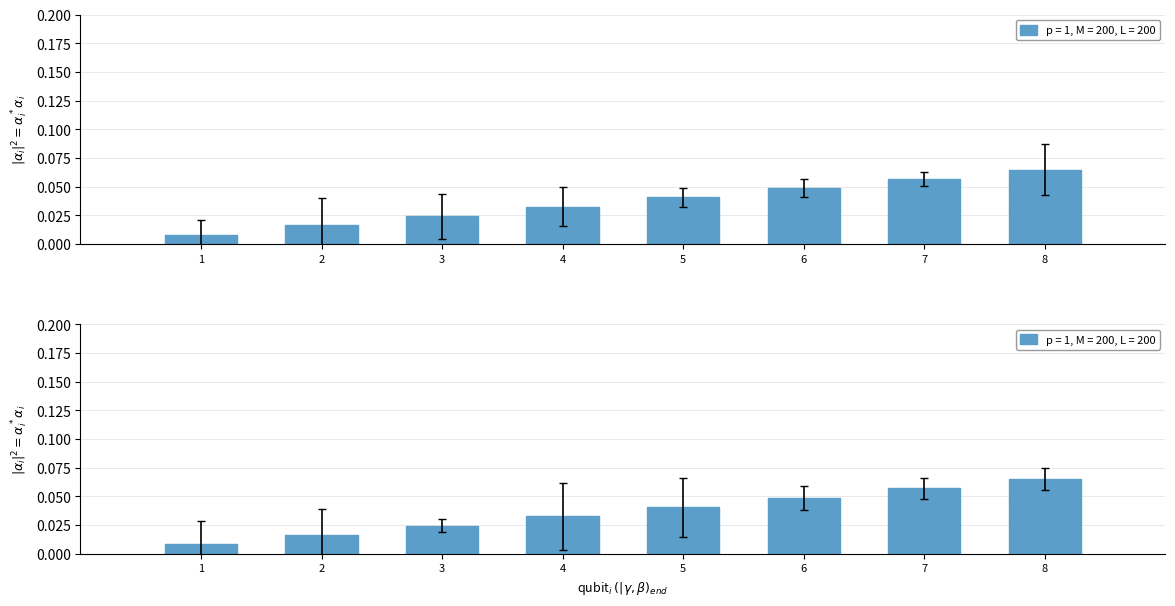

True or false: ОСМИ РАЗРЕД has a value of 0.0 at 3.

True